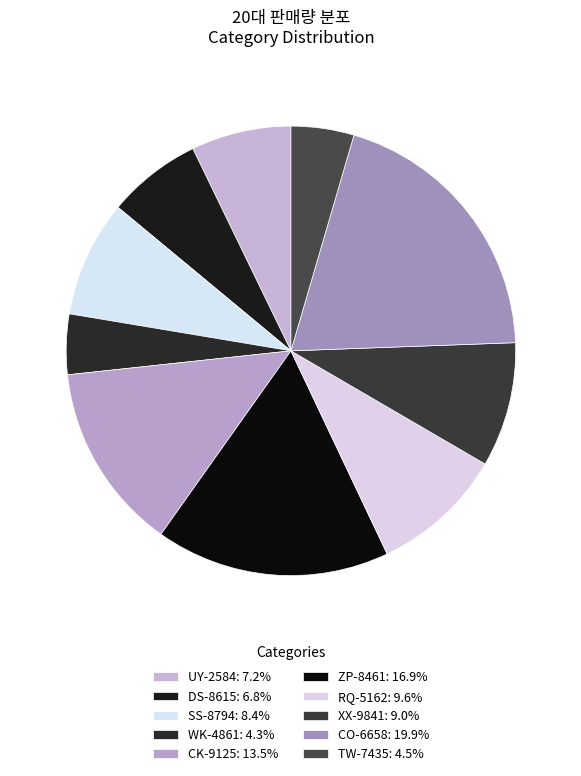

What percentage is NOT represented by SS-8794?

91.6%